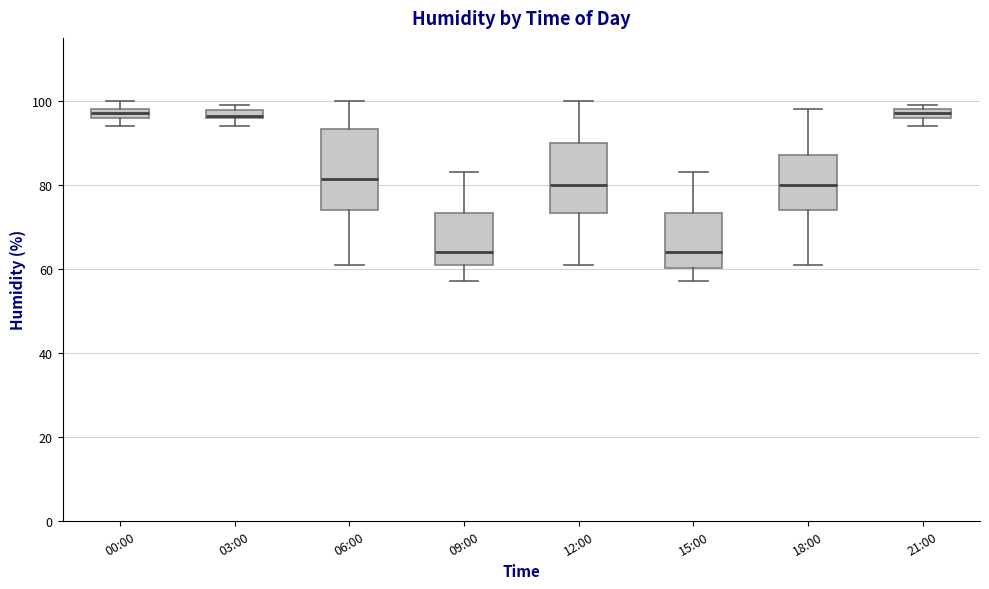

Where does the median line of the box for 06:00 sit on the y-axis? The values are not printed on the chart, so give them approximately, as read against the axis.

82